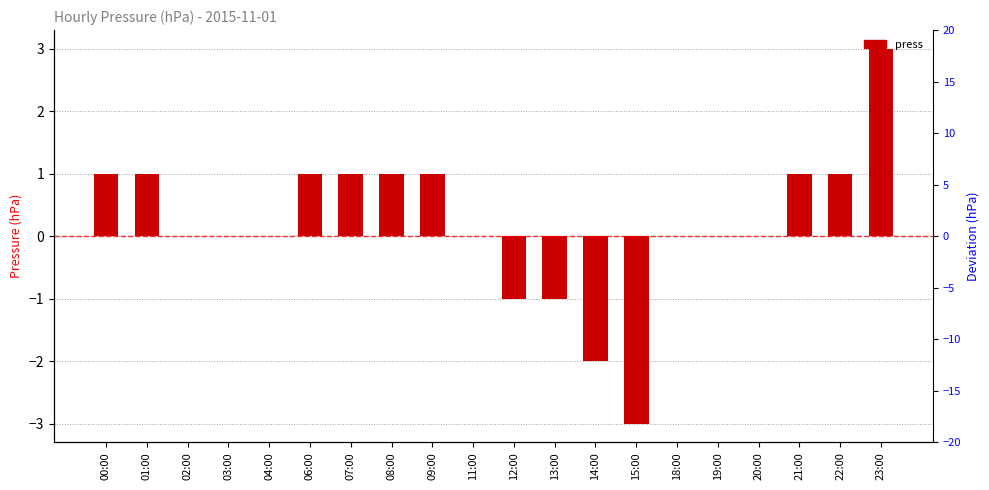

Is it true that the value at 21:00 is 2?

False